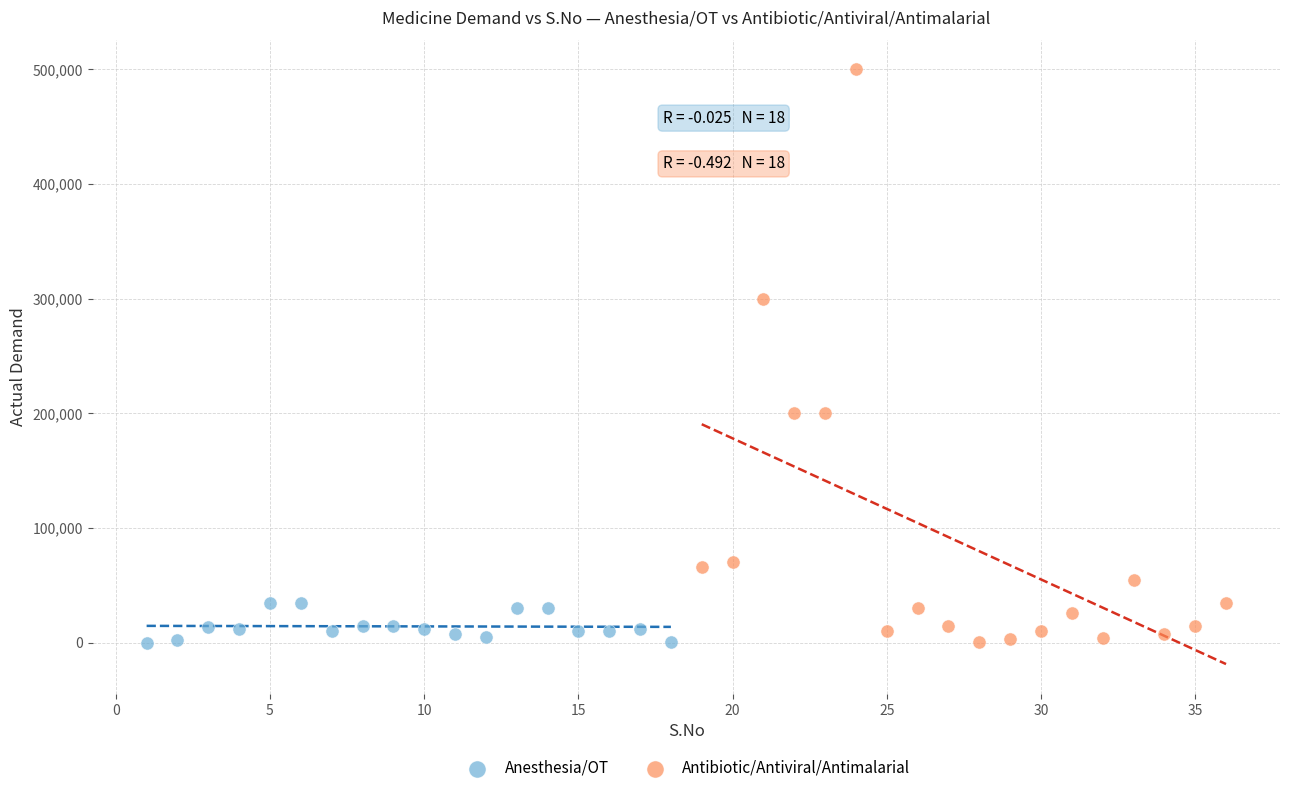

Which series reaches the maximum Y coordinate?

Antibiotic/Antiviral/Antimalarial